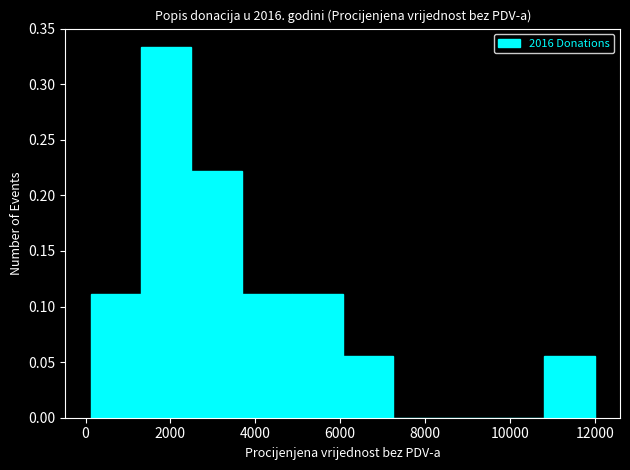

What is the height of the bar covering 2400 to 3600 on the x-axis? Neither the bar edges nor the heights are printed on the chart, so give them approximately, as read against the axes.

0.220